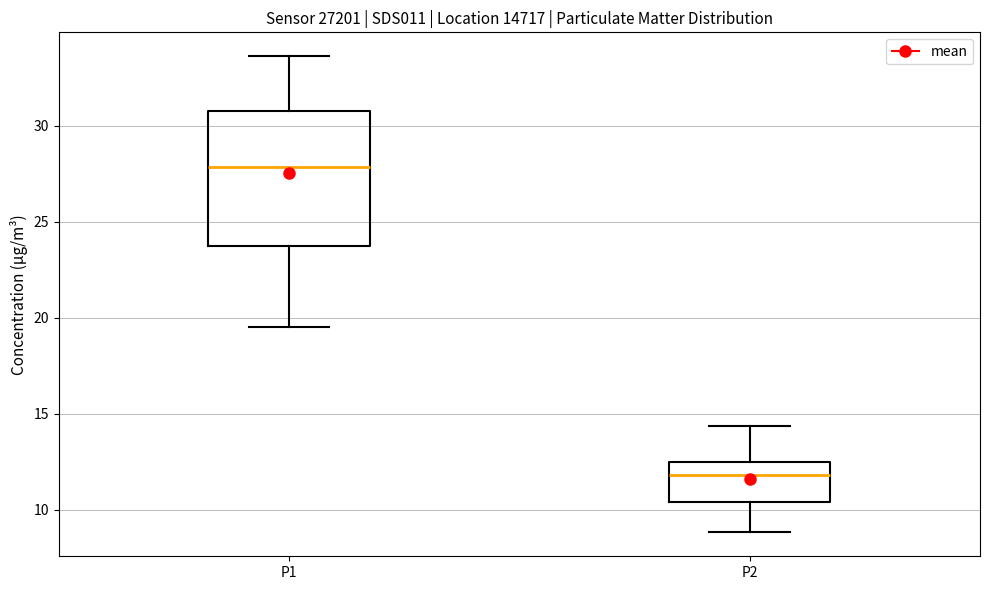

Where is the lower edge of the box for P1 on the y-axis? The values are not printed on the chart, so give them approximately, as read against the axis.

24.0